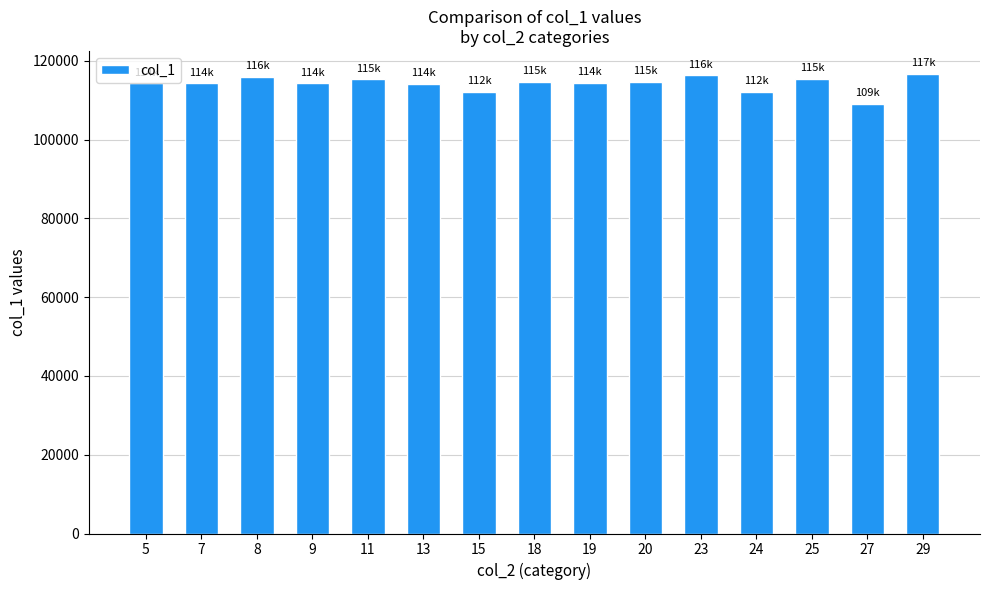

What is the difference between the maximum and second lowest values?

4538